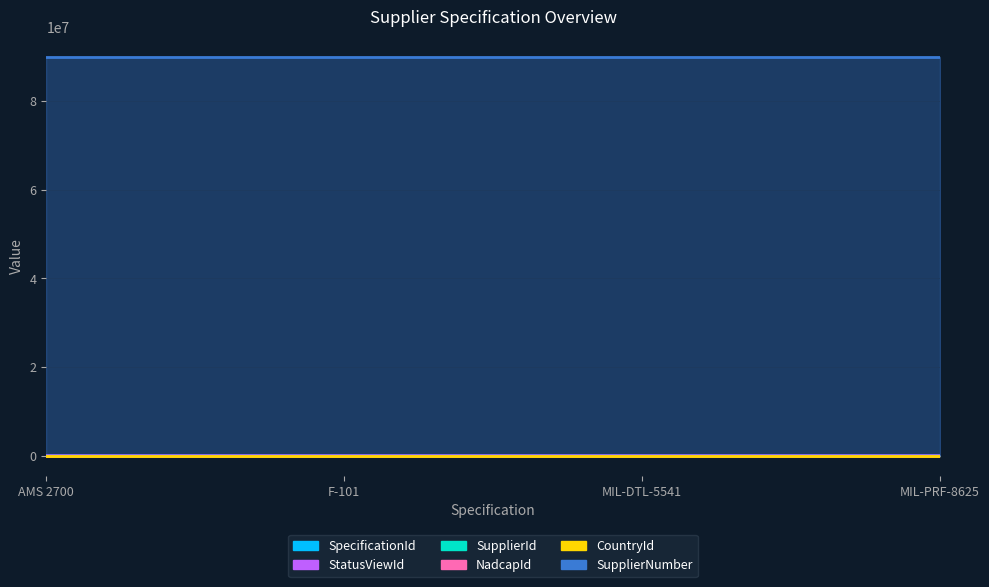

Which series ends up on top after the final intersection of CountryId and SpecificationId?

SpecificationId